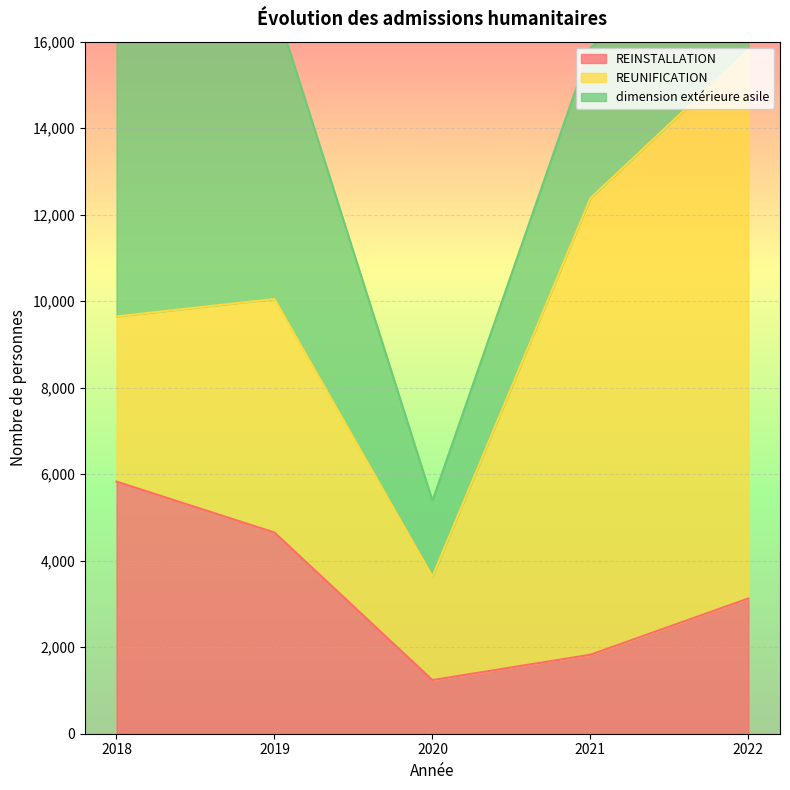

Does the chart display data point markers on the line(s)?

No